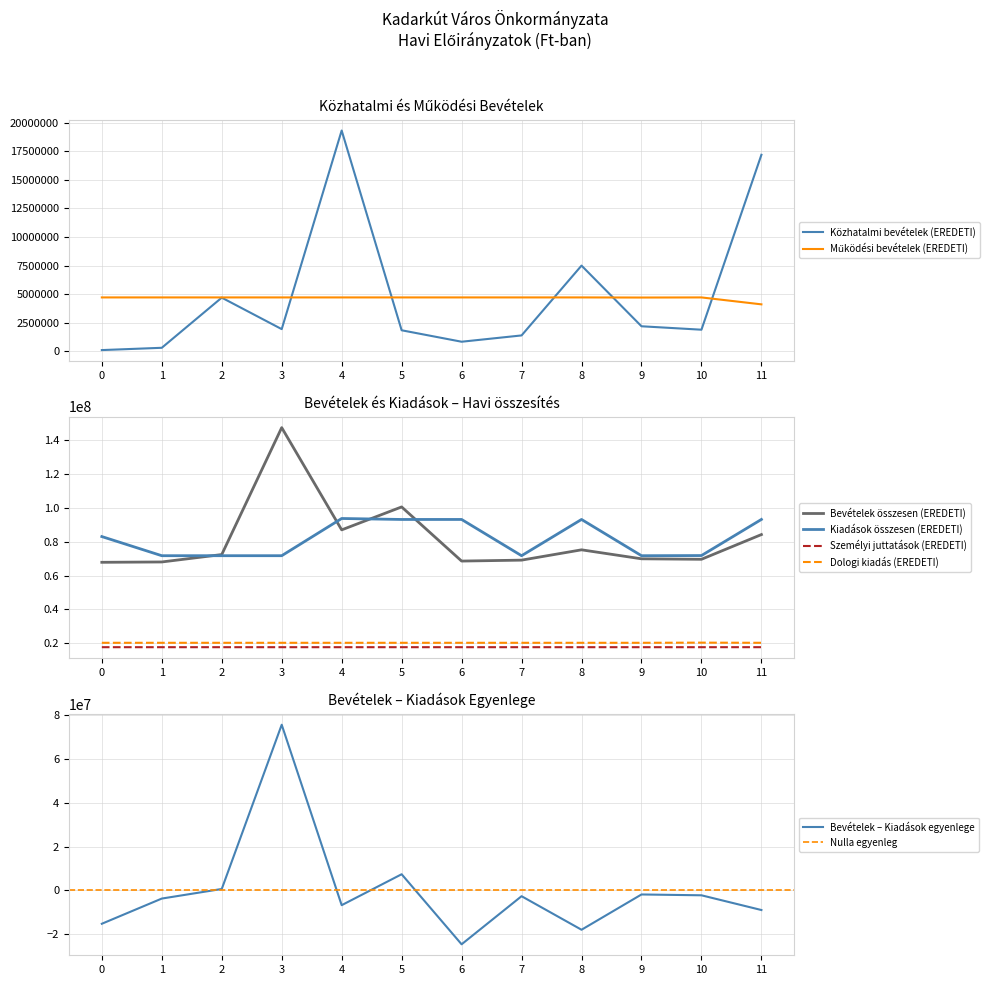

The value of Személyi juttatások (EREDETI) at 11 is 17695909. True or false?

True